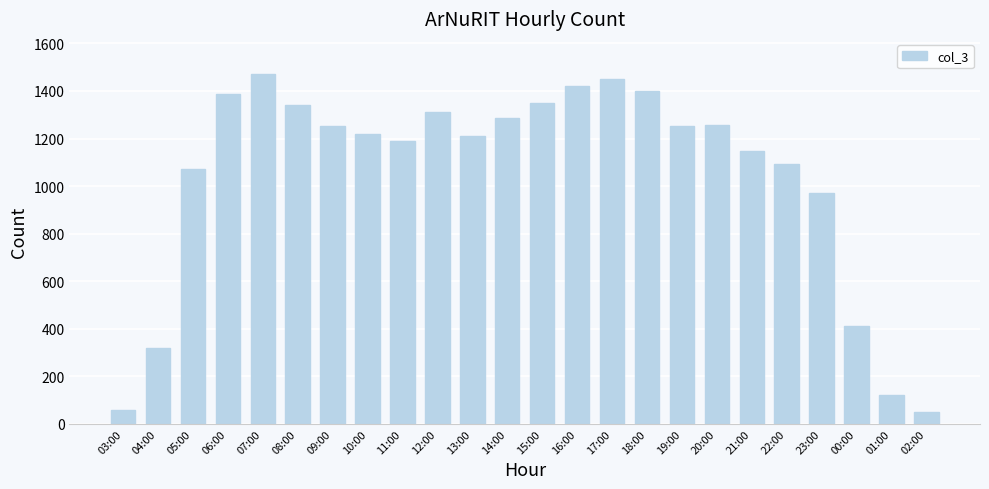

The value at 12:00 is 1313. True or false?

True